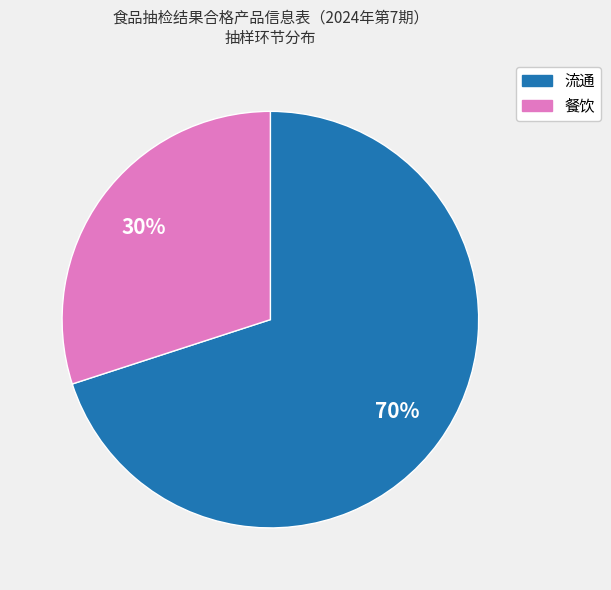

To the nearest percent, what percentage of the pie is 流通?

70%